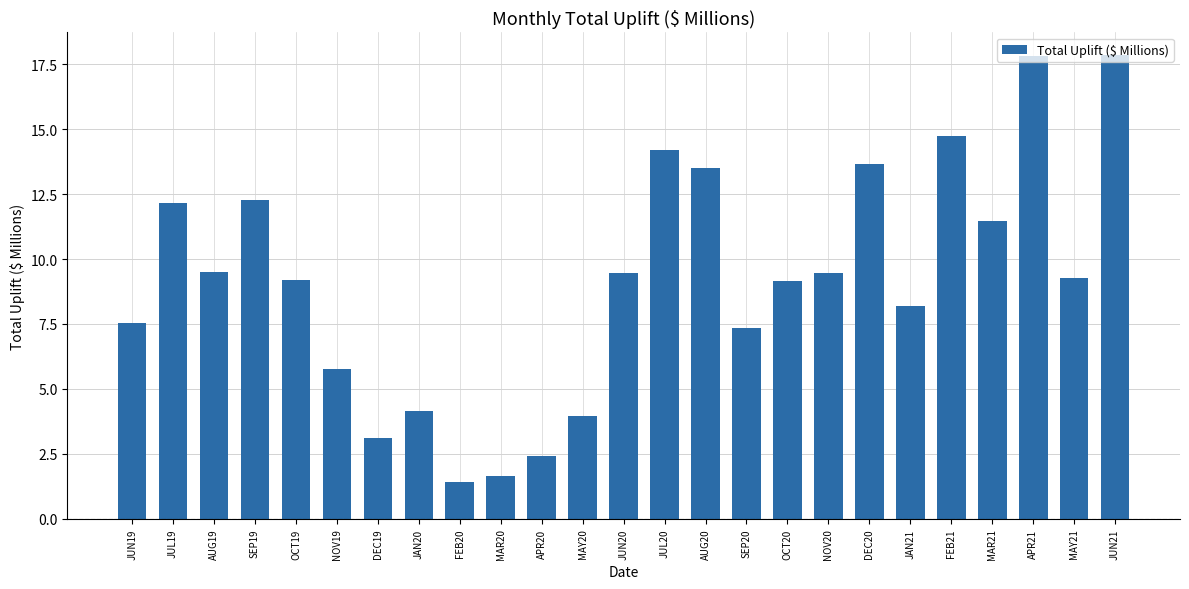

How many data points are above 9?

15